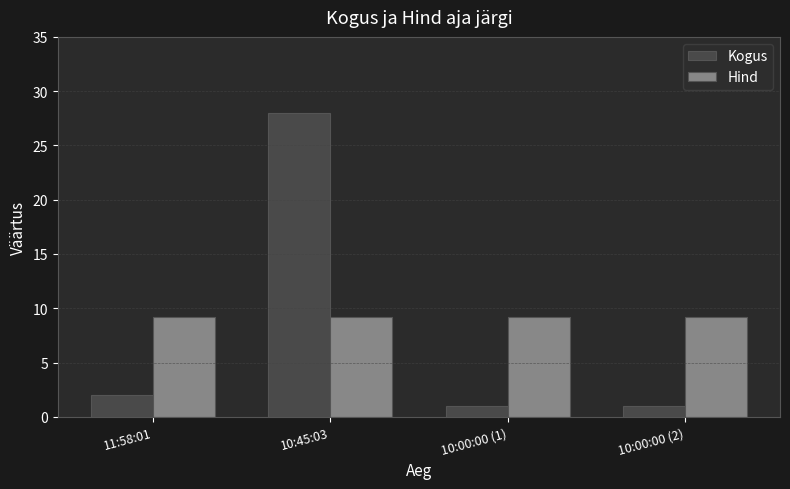

Between 10:45:03 and 10:00:00 (1), which series saw the biggest shift?

Kogus